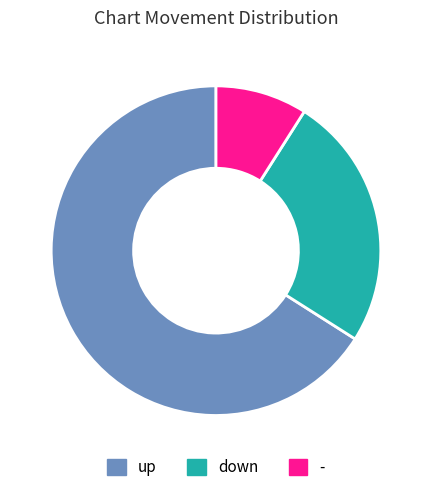

Do down and up together represent more than half of the pie?

Yes